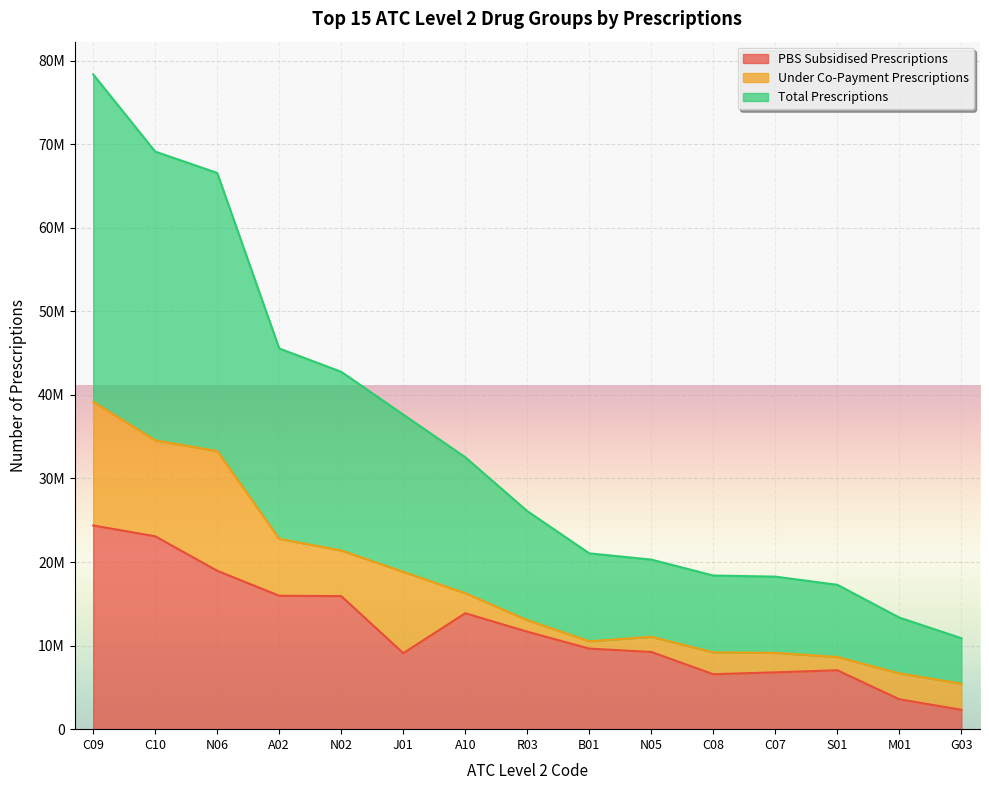

What is the difference between the maximum and minimum values in the PBS Subsidised Prescriptions series?

22058630